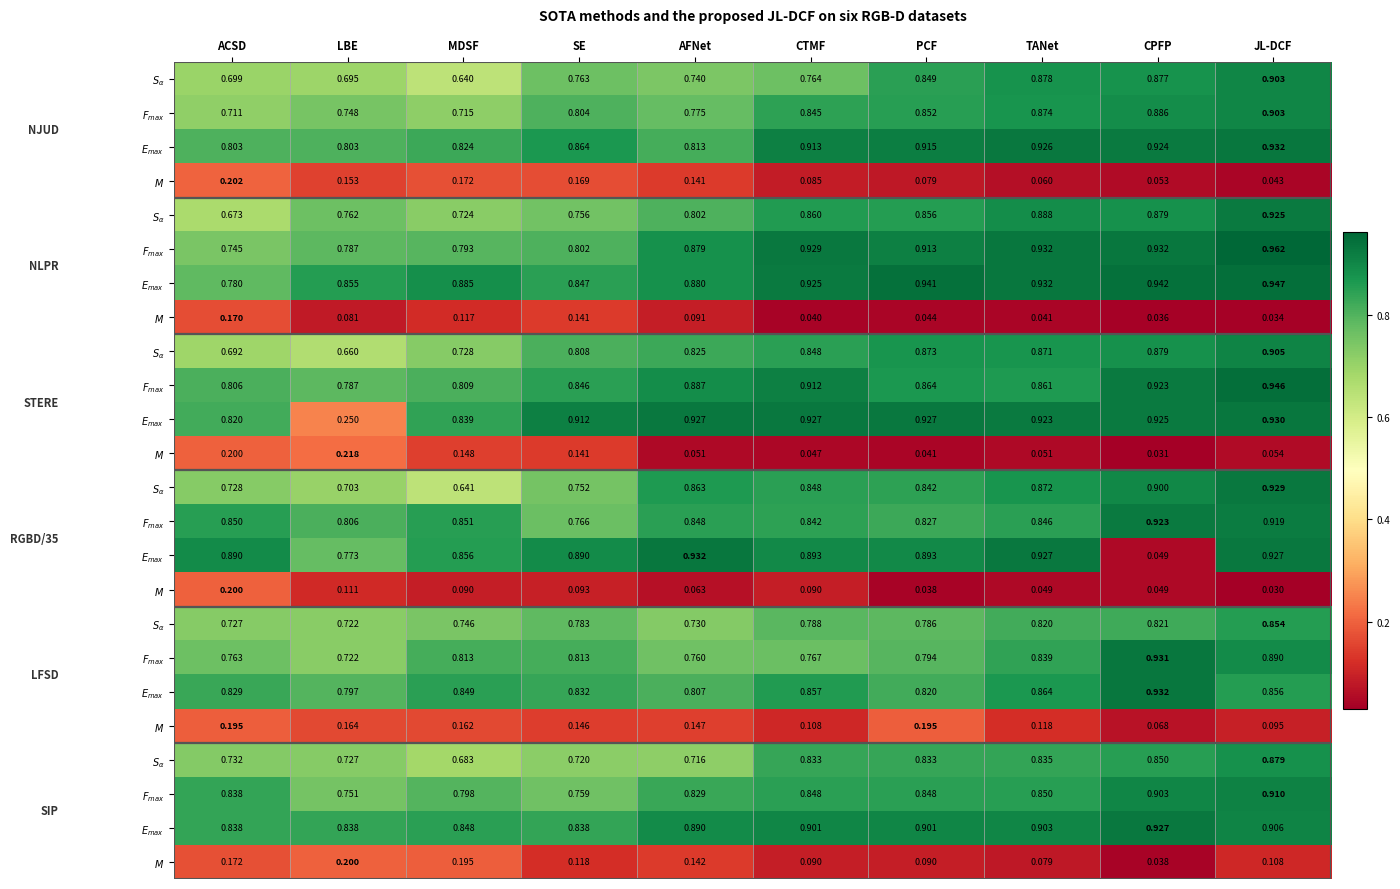

What is the total value across all series at CPFP?

15.7